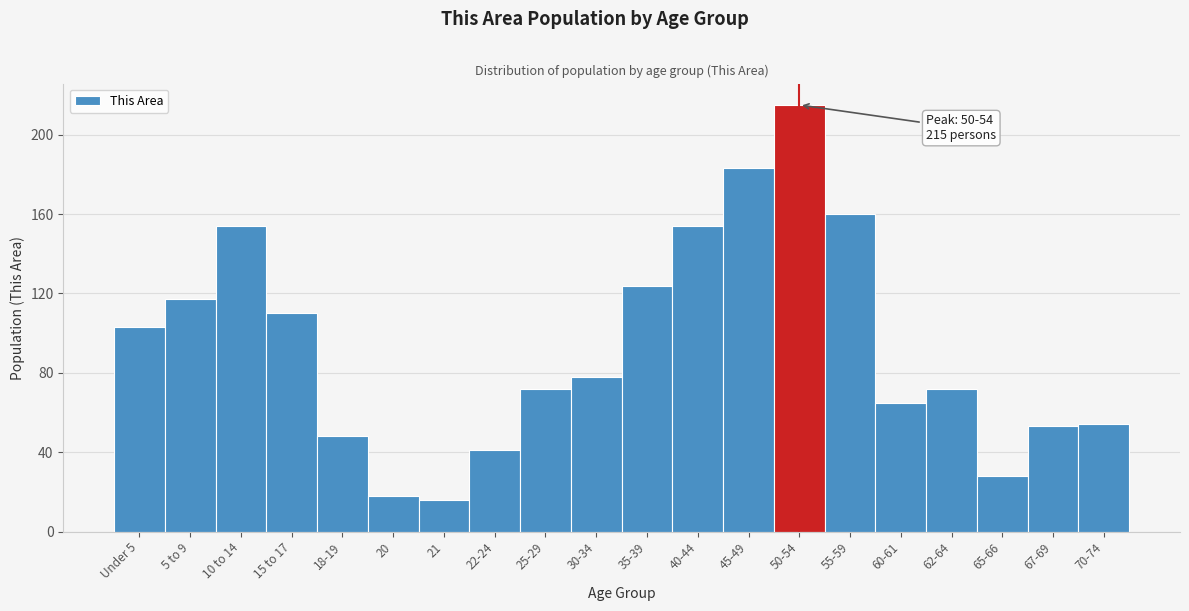

Reading right to left, transcribe all the data shown in this chart.

54	53	28	72	65	160	215	183	154	124	78	72	41	16	18	48	110	154	117	103